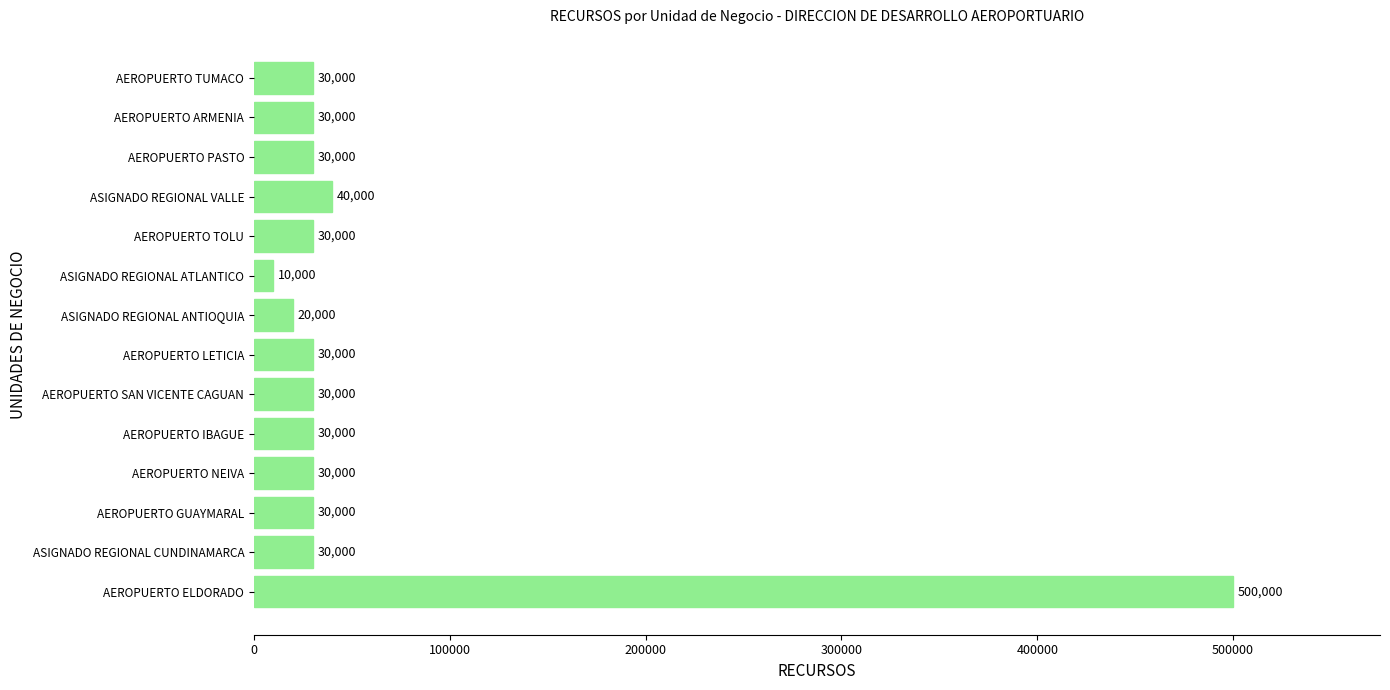

What is the average value?

62143